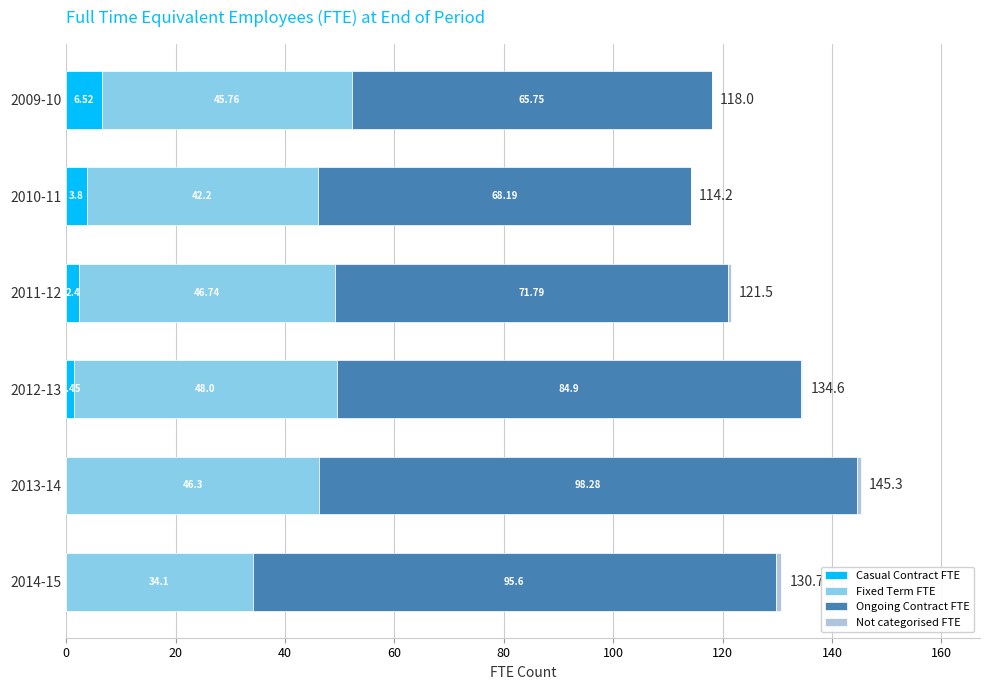

How many categories are shown in the chart?

6